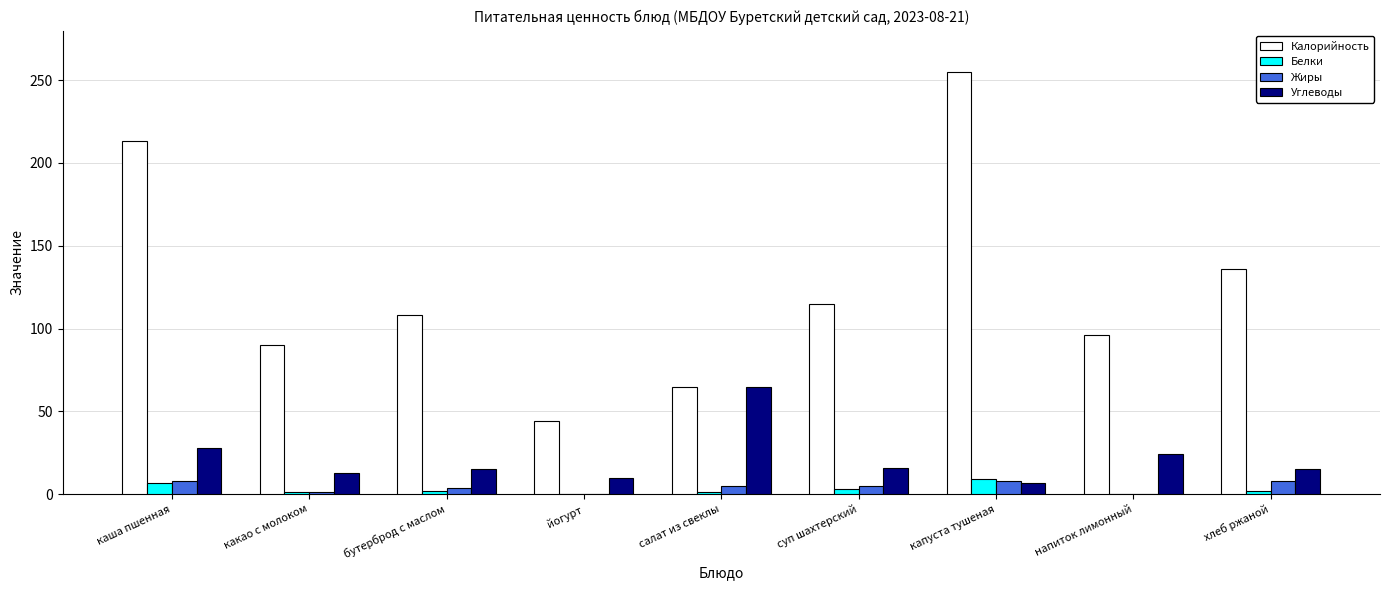

What is the maximum value for Калорийность?

255